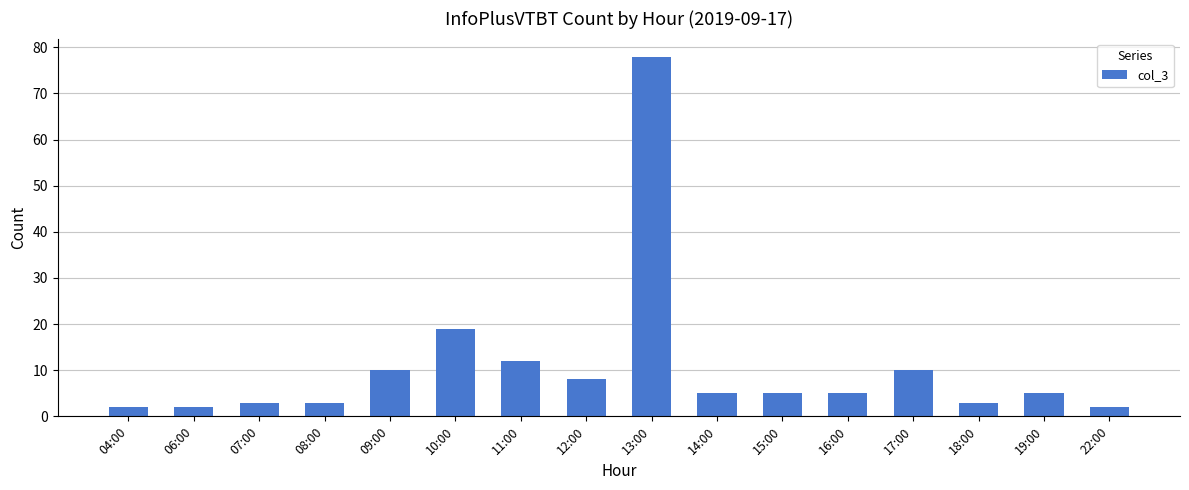

Is it true that the value at 09:00 is 10?

True